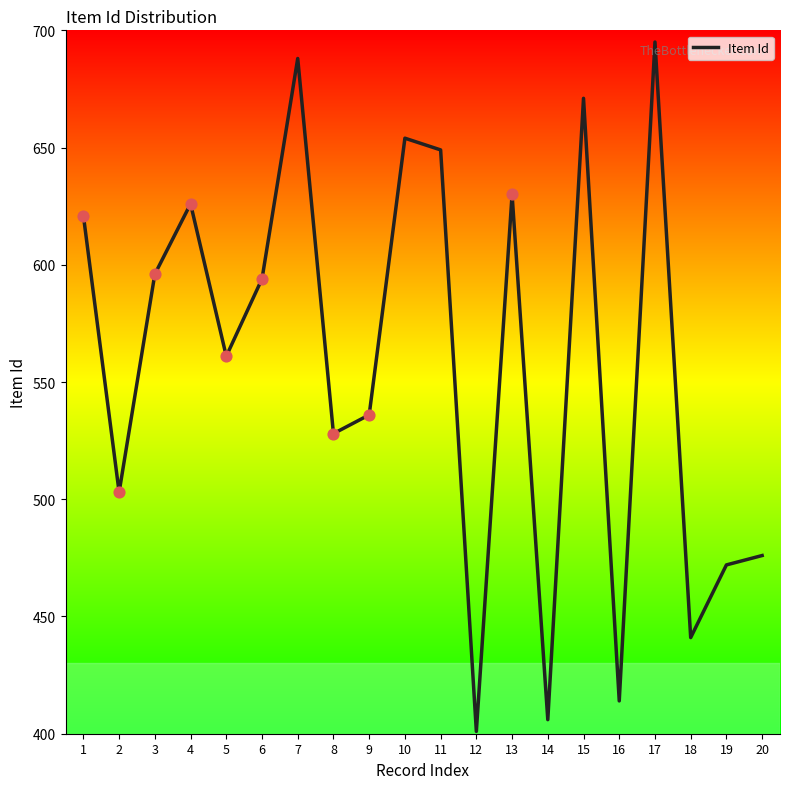

What is the ratio of the value at 1 to the value at 17?

0.9